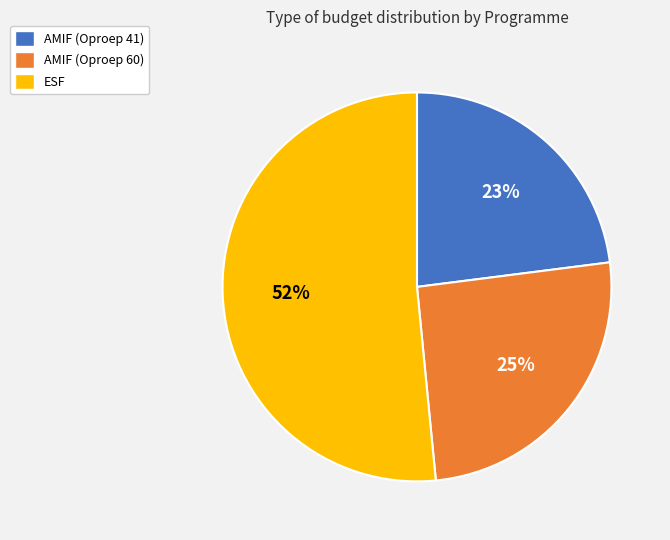

To the nearest percent, what is the average slice percentage?

33%